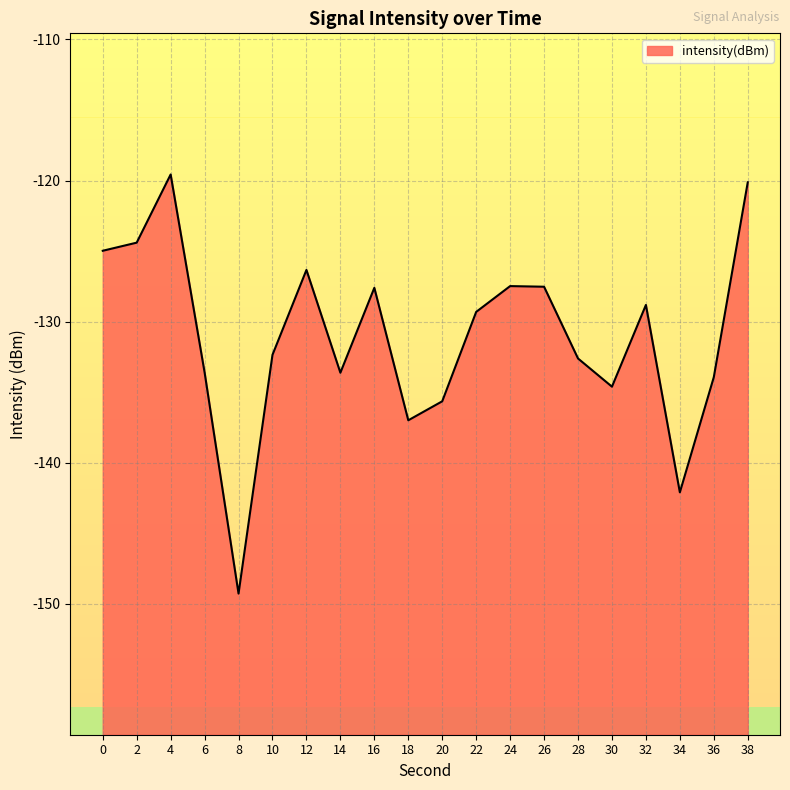

What is the value of the 13th point from the left?

-127.5